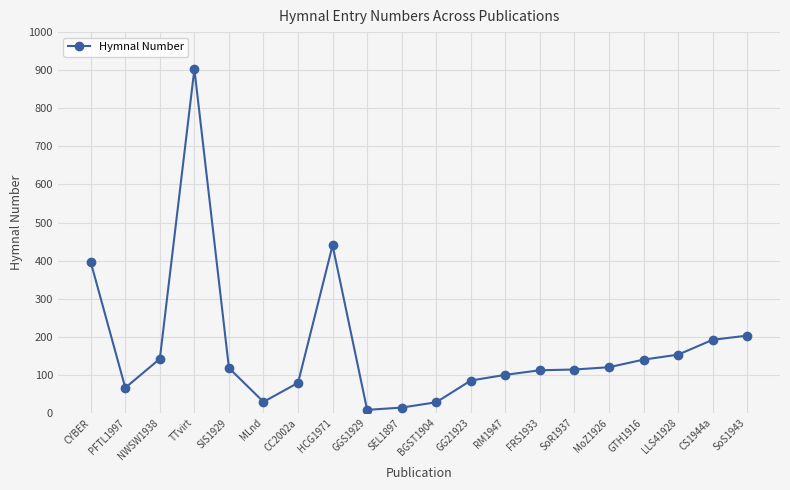

True or false: there are more than 0 points higher than both neighbors.

True